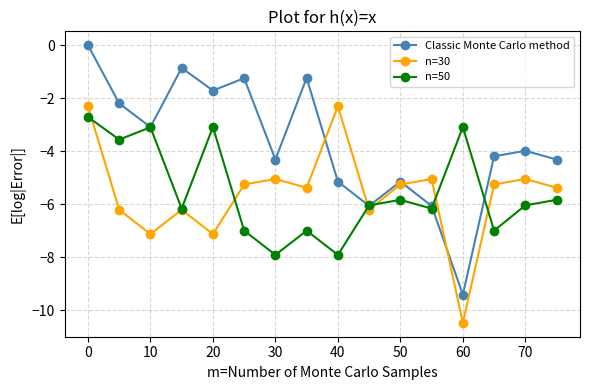

How many interior local valleys does the Classic Monte Carlo method series have?

5